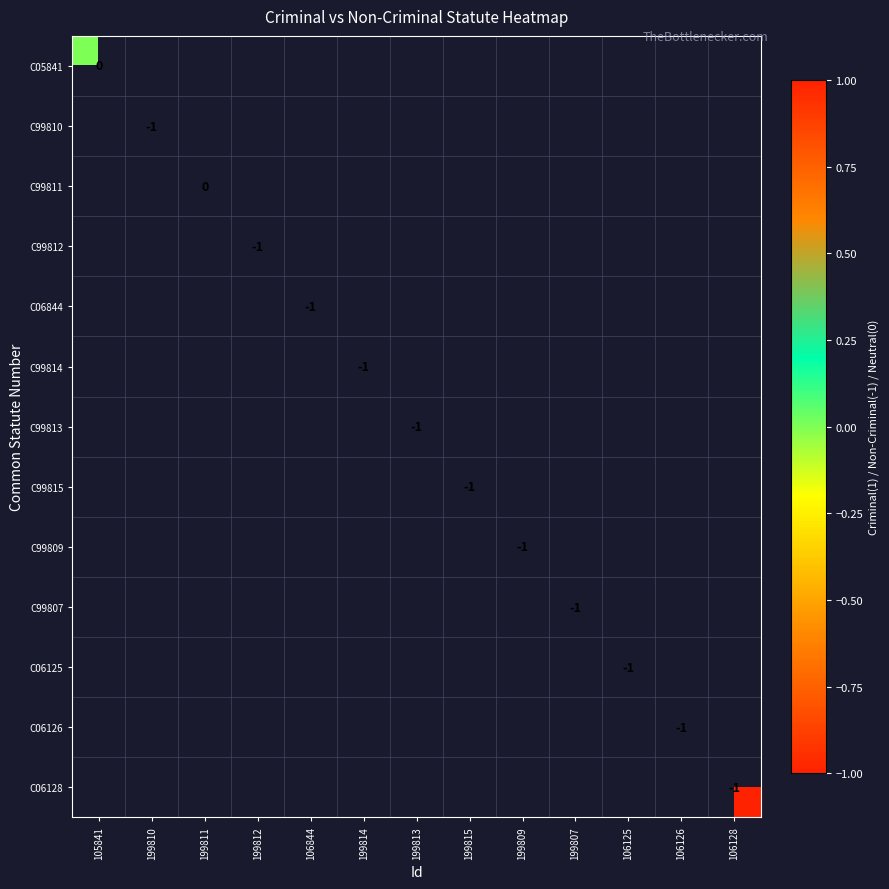

Is it true that C99809 equals -1 at 199809?

True